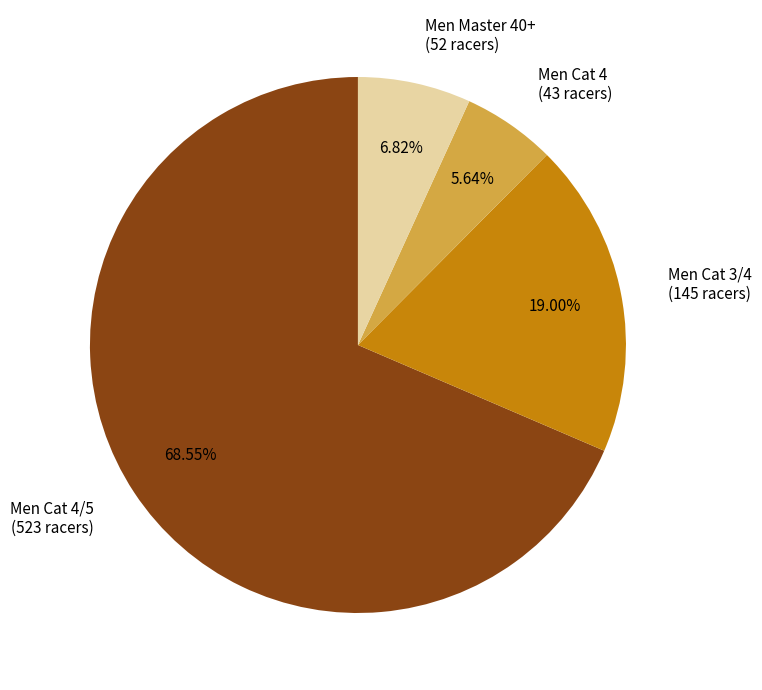

Is Men Cat 4 (43 racers) the majority of the pie?

No